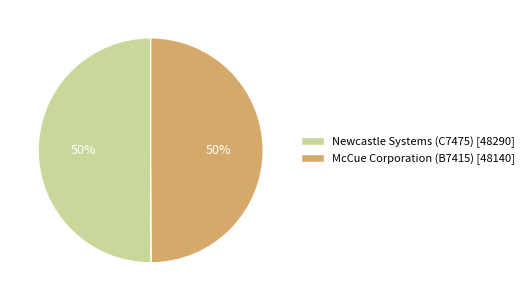

Combined, do Newcastle Systems (C7475) [48290] and McCue Corporation (B7415) [48140] account for over 50%?

Yes